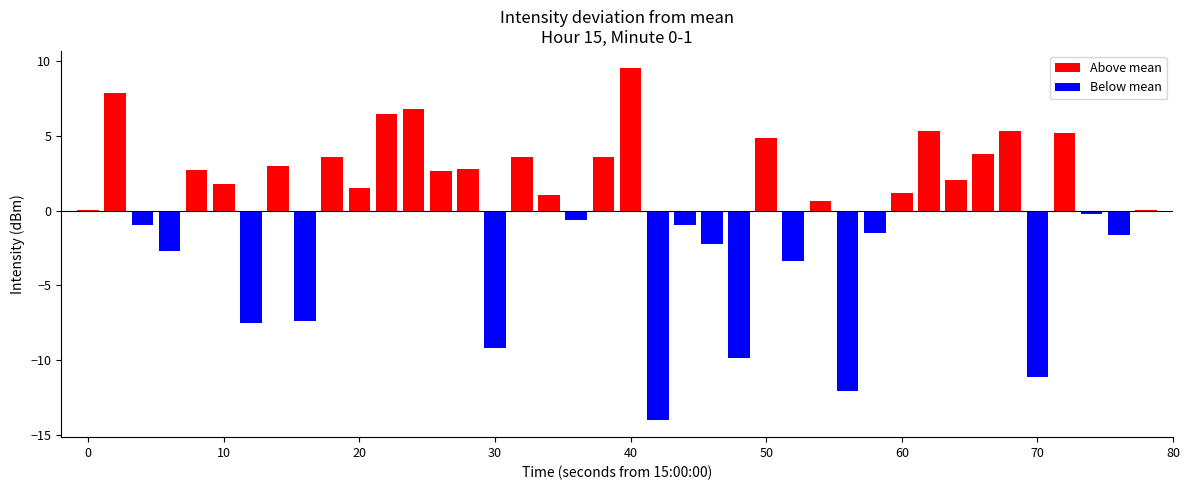

Between 30 and 32, which is larger?

32